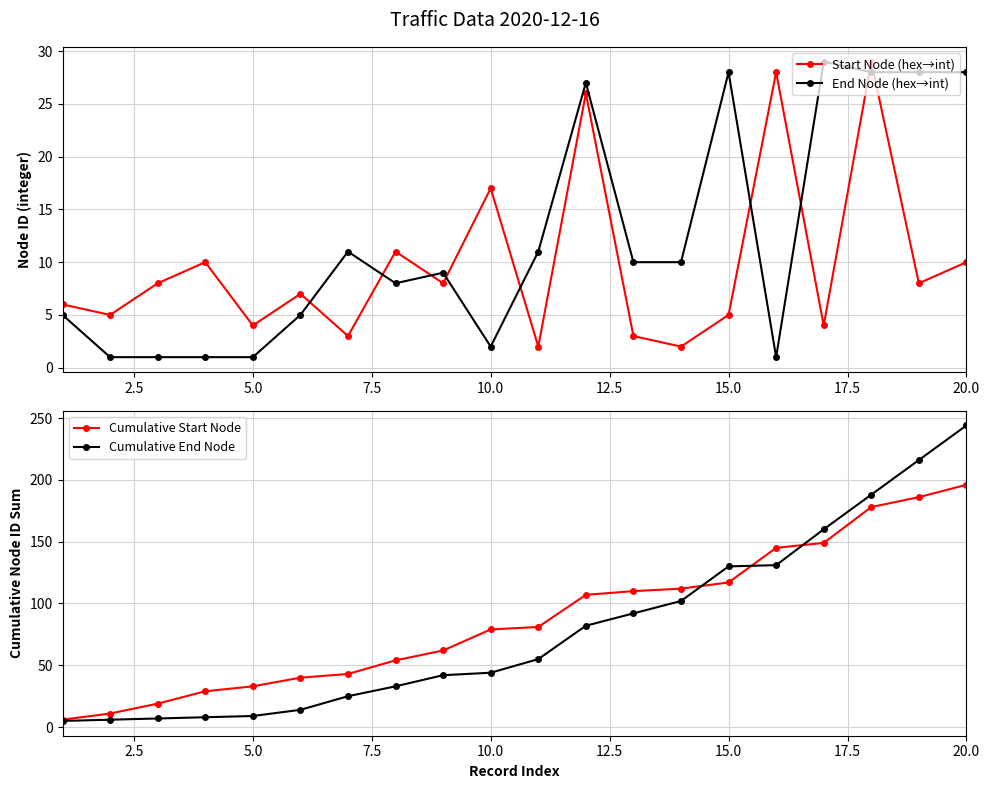

Reading left to right, extract all data points from this chart.

Start Node (hex→int): 6	5	8	10	4	7	3	11	8	17	2	26	3	2	5	28	4	29	8	10
End Node (hex→int): 5	1	1	1	1	5	11	8	9	2	11	27	10	10	28	1	29	28	28	28
Cumulative Start Node: 6	11	19	29	33	40	43	54	62	79	81	107	110	112	117	145	149	178	186	196
Cumulative End Node: 5	6	7	8	9	14	25	33	42	44	55	82	92	102	130	131	160	188	216	244